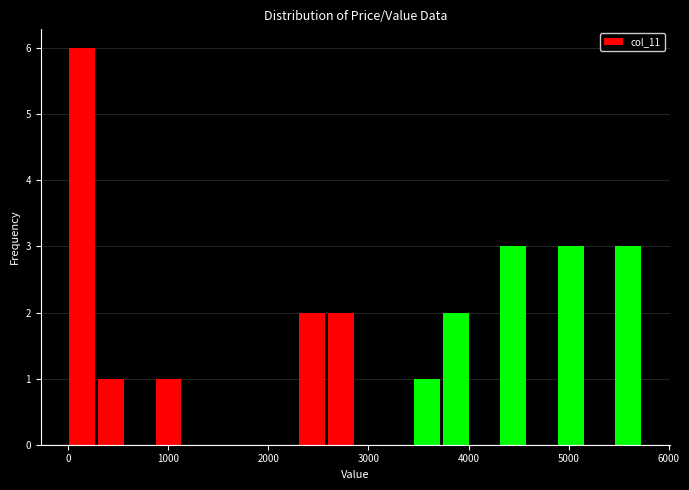

Read against the x-axis, roughly where is the centre of the tallest bar?

100